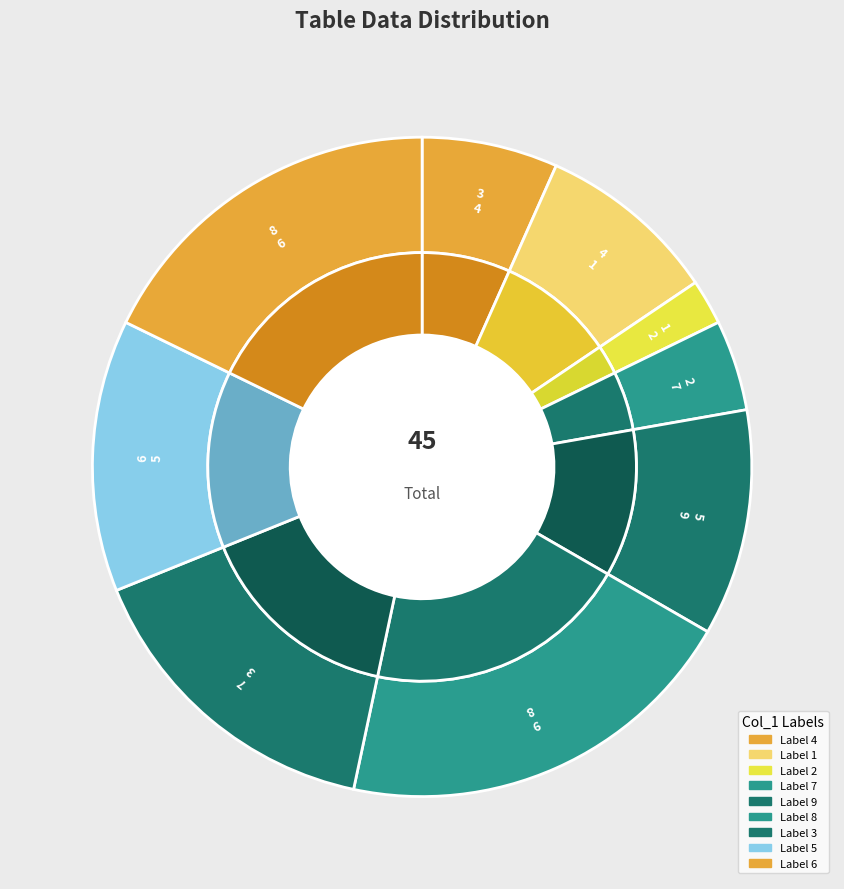

Does any single category account for the majority?

No